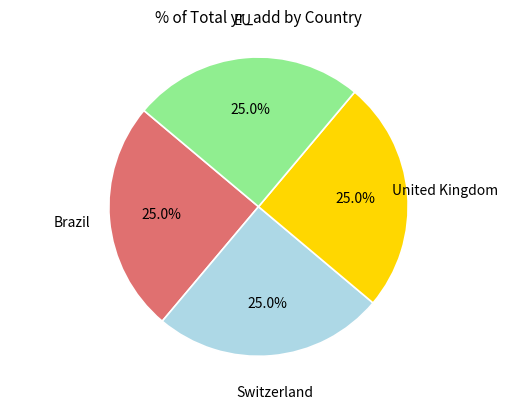

How many slices are in this pie chart?

4